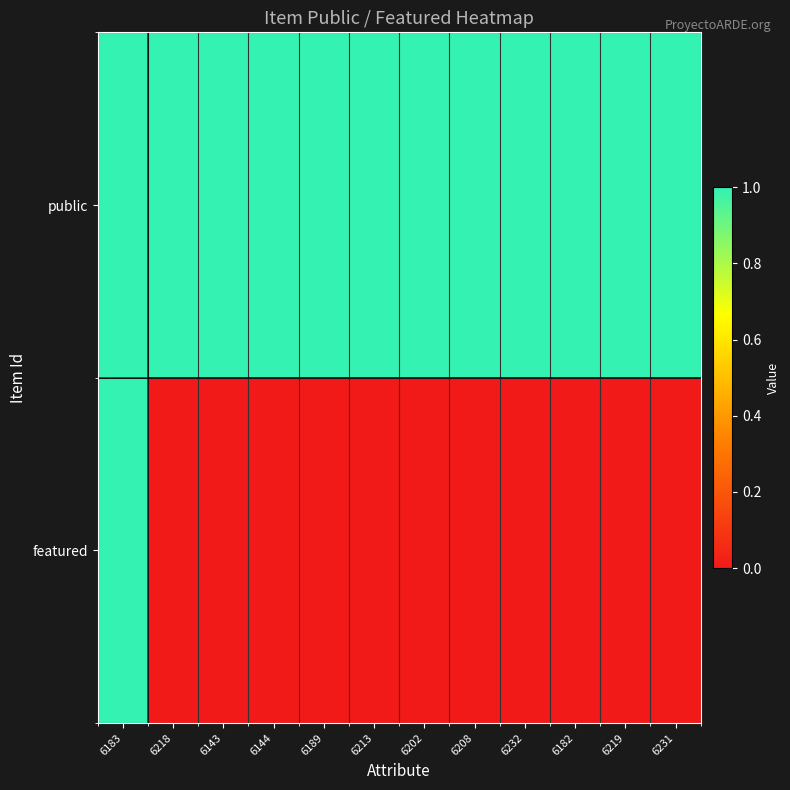

Between 6219 and 6144, which is larger?

6219